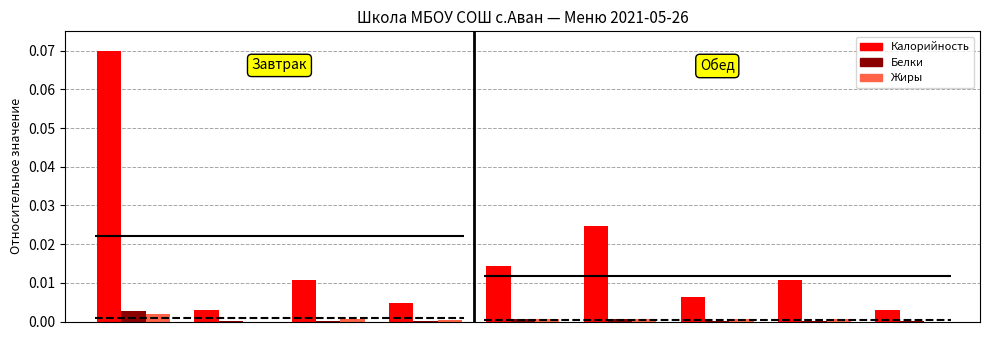

Reading right to left, transcribe all the data shown in this chart.

Калорийность: 0.0	0.0	0.0	0.0	0.0	0.0	0.0	0.0	0.1
Белки: 0.0	0.0	0.0	0.0	0.0	0.0	0.0	0.0	0.0
Жиры: 0.0	0.0	0.0	0.0	0.0	0.0	0.0	0.0	0.0